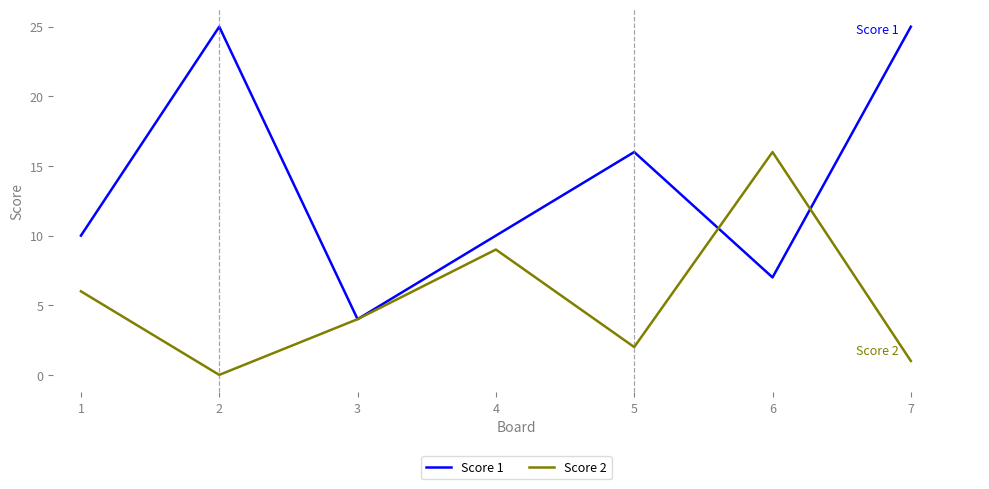

True or false: Score 2 has a value of 3 at 5.

False